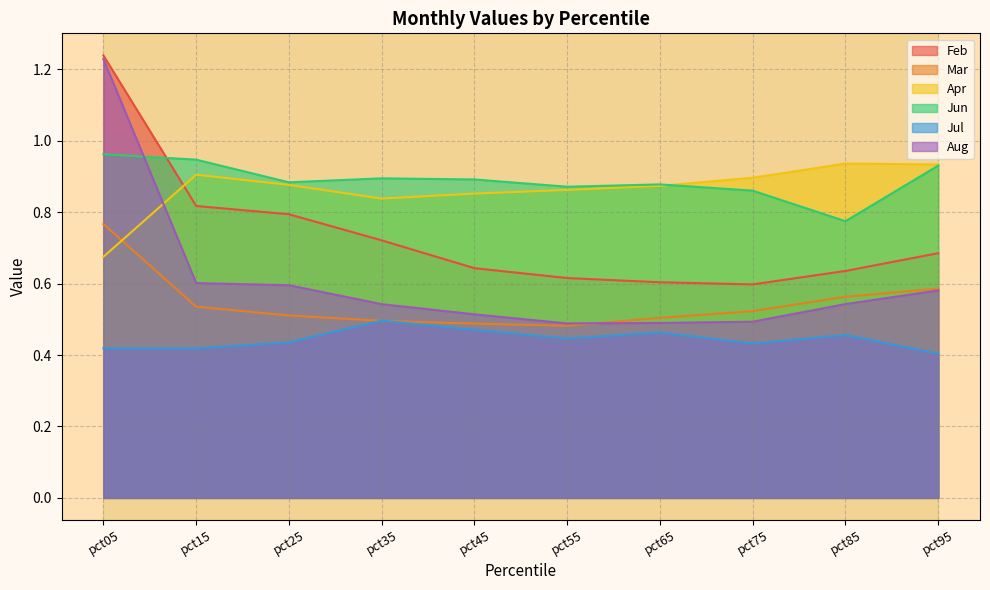

The value of Feb at pct55 is 0.6. True or false?

True